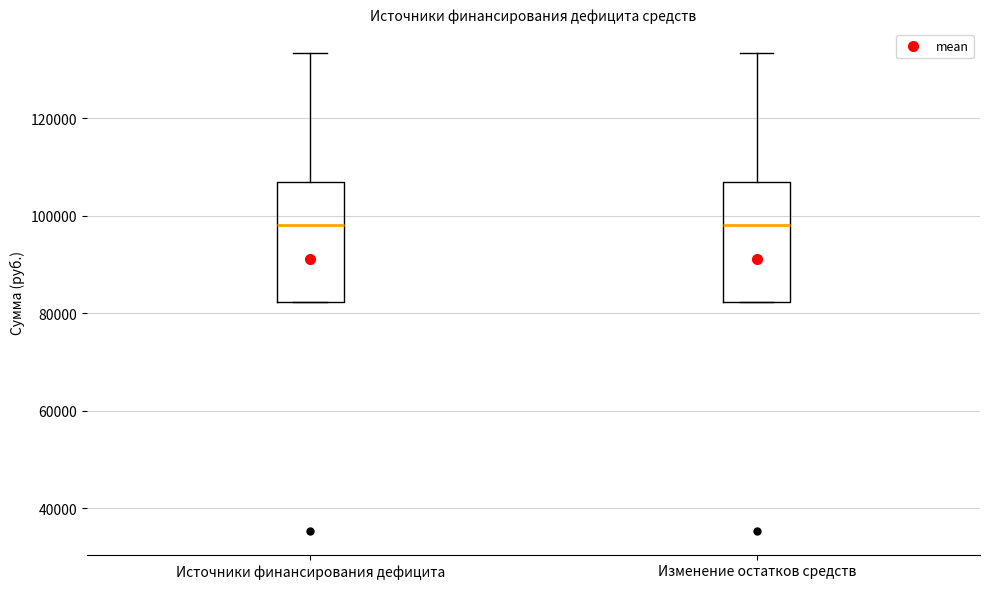

Reading left to right, transcribe this box plot: for each box, give where its median line is, the range the box spans, and where its two whiskers end, as read against the y-axis. The values are not printed on the chart, so give them approximately, as read against the axis.

Источники финансирования дефицита: median 98000, box 82000 to 106000, whiskers 82000 to 134000
Изменение остатков средств: median 98000, box 82000 to 106000, whiskers 82000 to 134000